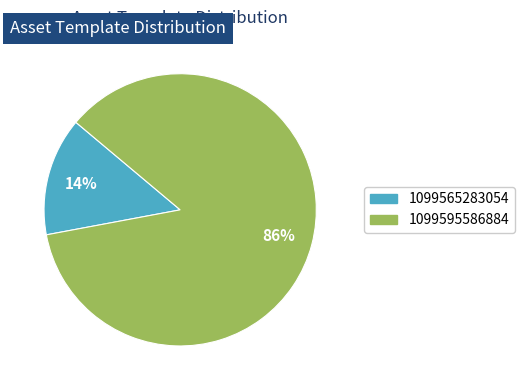

Combined, do 1099565283054 and 1099595586884 account for over 50%?

Yes